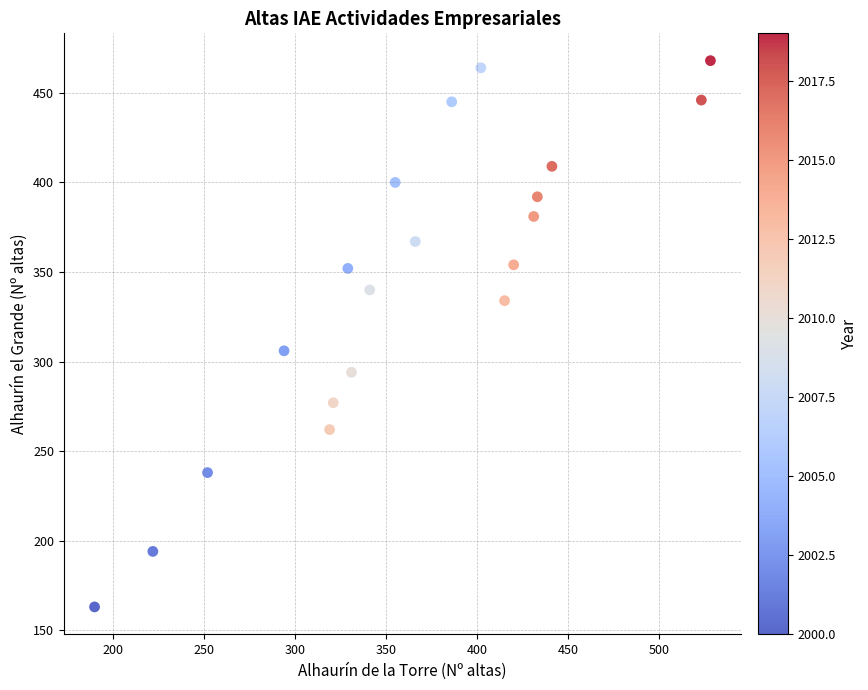

What Y value in the scatter plot is closest to 315?

306